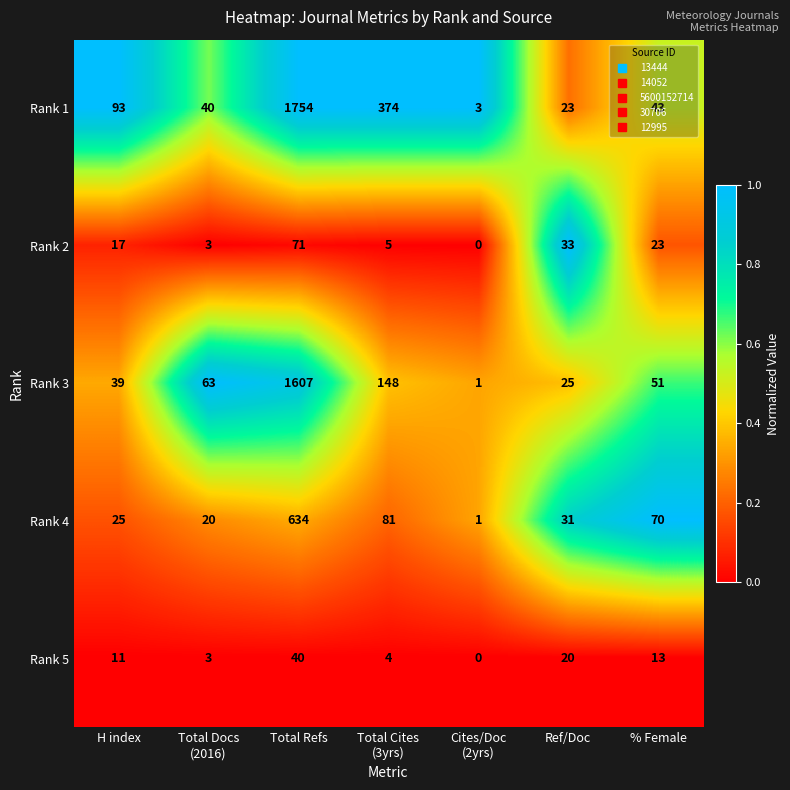

At which label does Rank 1 first exceed 43?

H index